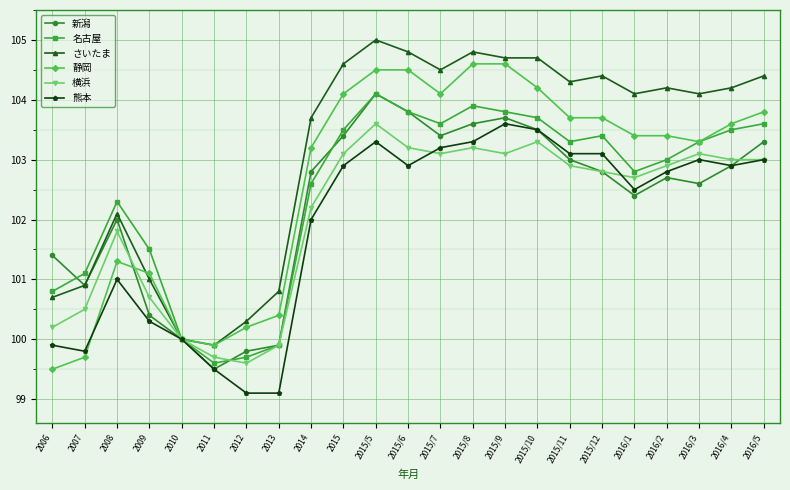

At which category does 熊本 reach its first local peak?

2008